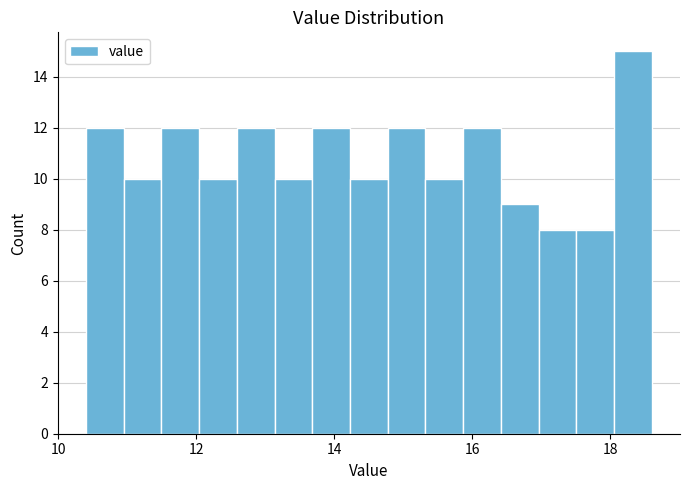

Around what value on the x-axis is the tallest bar? Give the approximate position of its centre, as read against the axis.

18.4